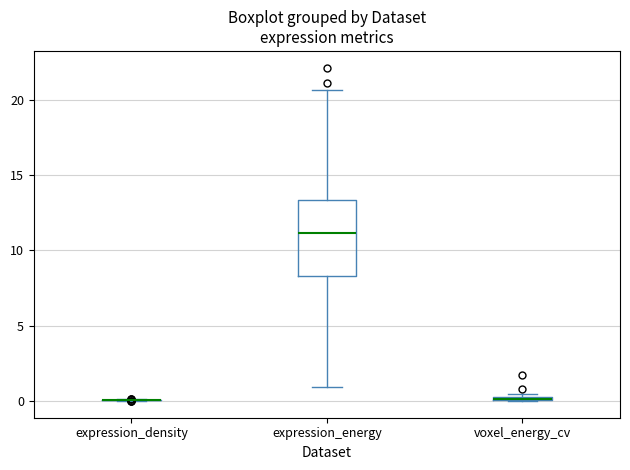

Which box is the tallest, from its lower edge to its upper edge?

expression_energy